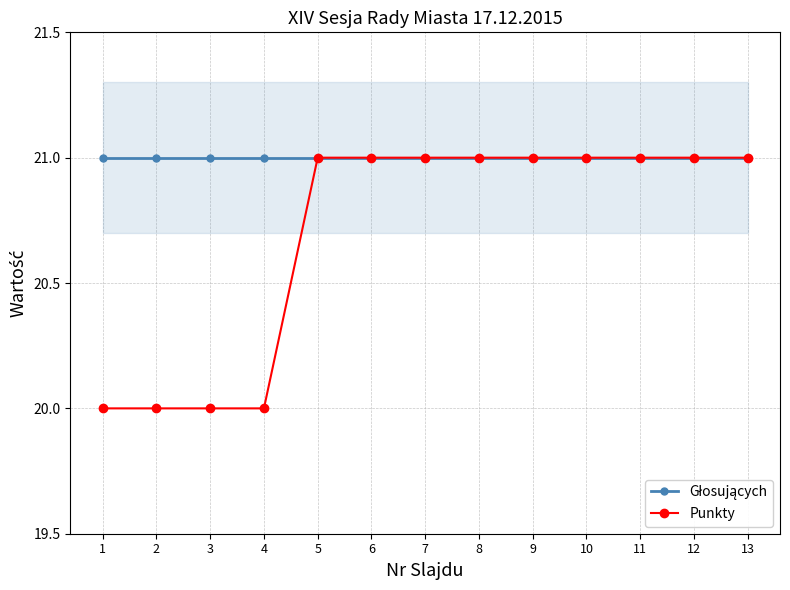

At which label is Punkty closest to 20?

1